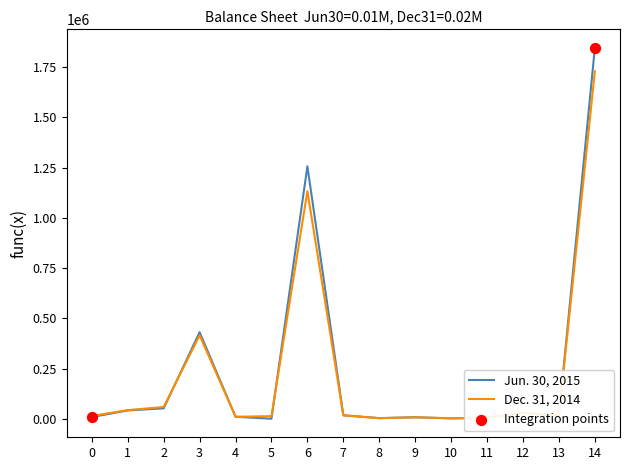

Which series has the largest range (max minus min)?

Jun. 30, 2015